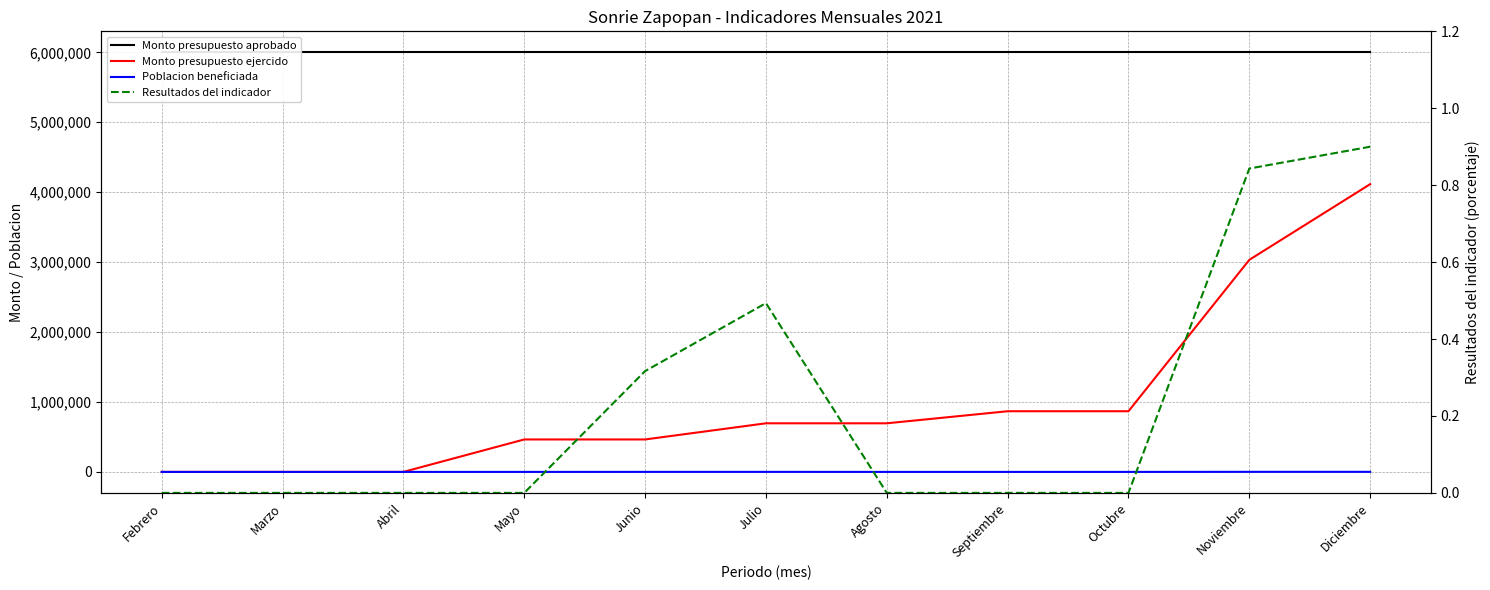

What is the value of the Monto presupuesto ejercido point at the 7th from the left?

695000.0